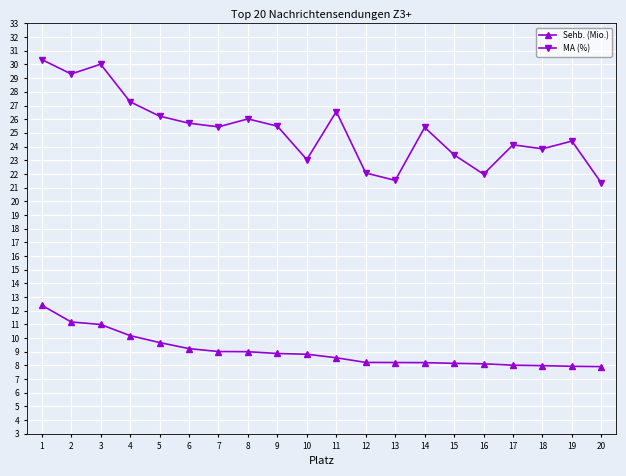

List the series in order of their peak value, lowest first.

Sehb. (Mio.), MA (%)